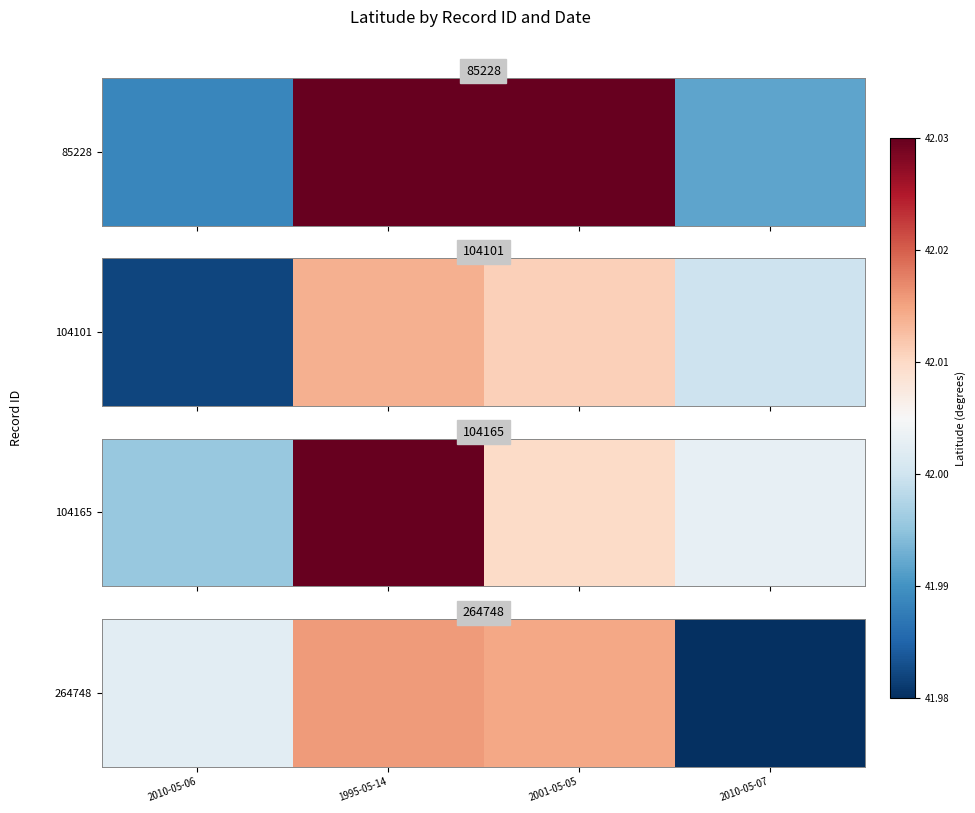

The value at 2010-05-06 is 42.0. True or false?

True